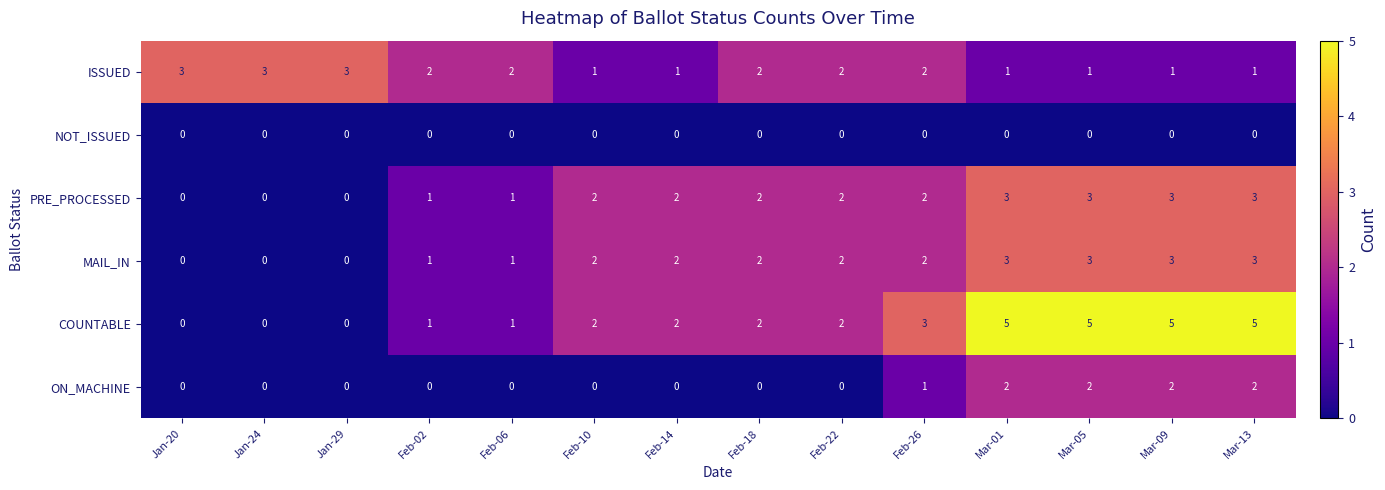

What is the sum of the ISSUED values at Feb-10 and Feb-06?

3